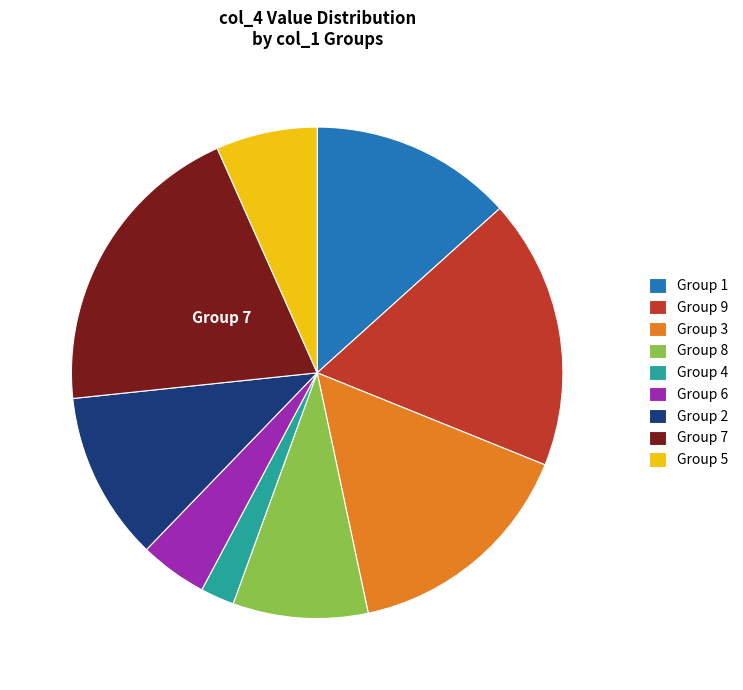

How many slices are in this pie chart?

9